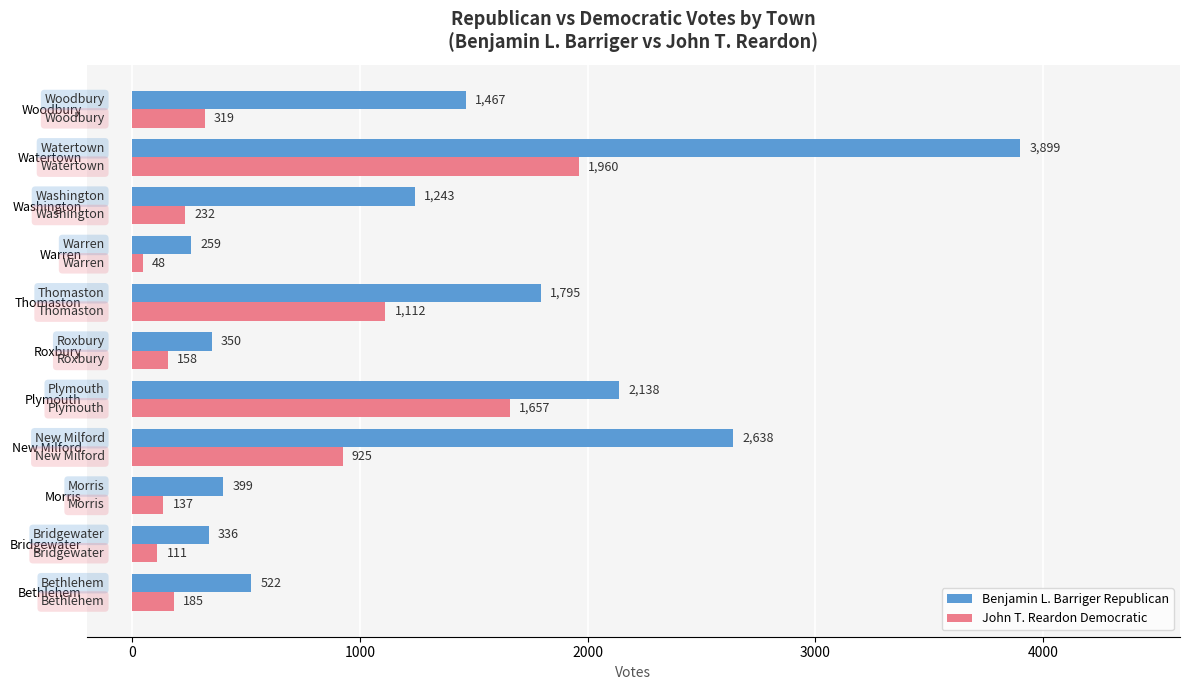

What is the difference between the John T. Reardon Democratic values at Woodbury and Bethlehem?

134